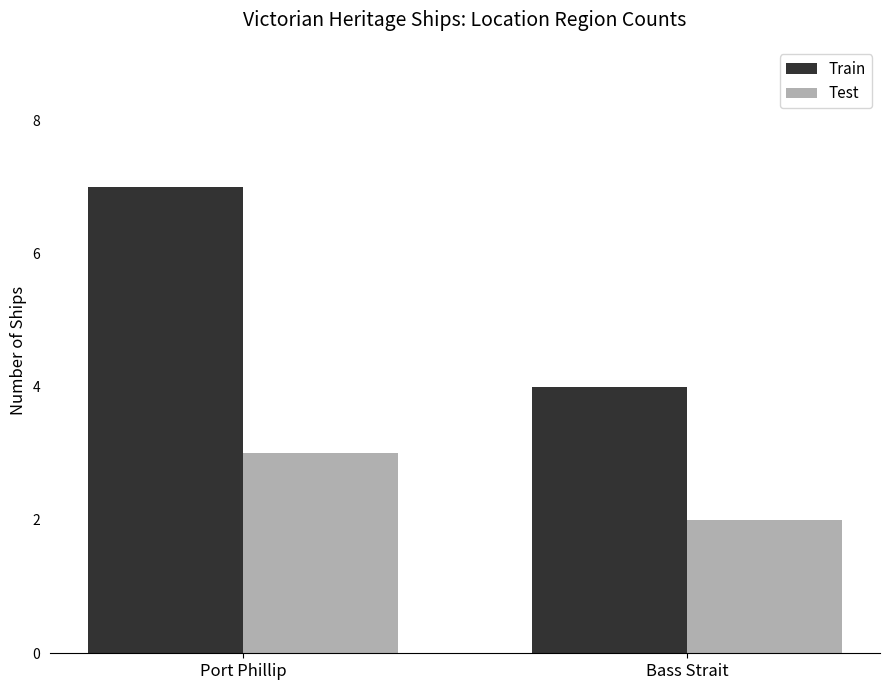

The Train series shows 10 at Port Phillip. True or false?

False